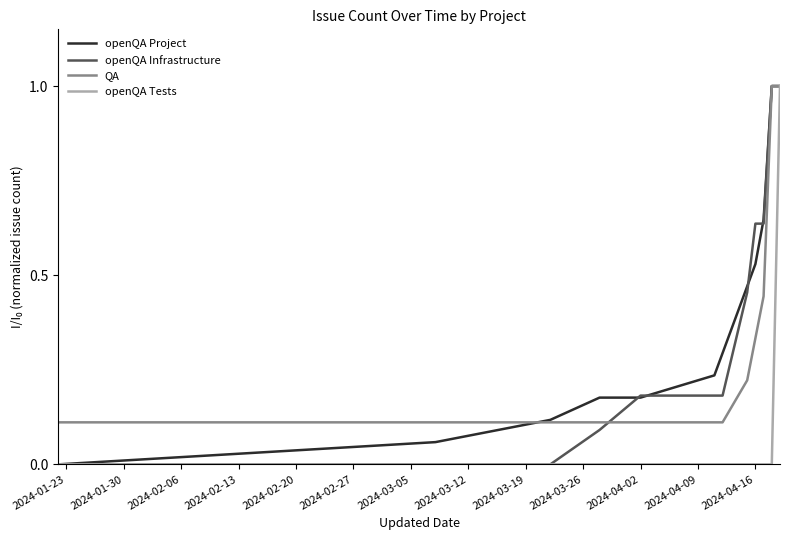

What is the maximum value for openQA Tests?

1.0